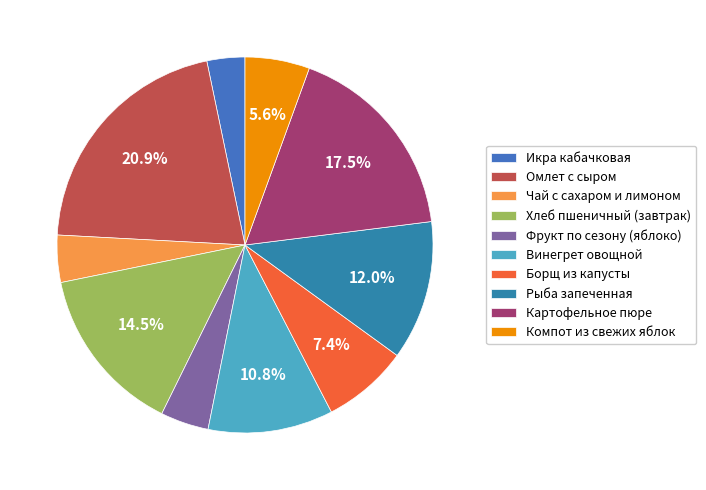

How many slices are in this pie chart?

10